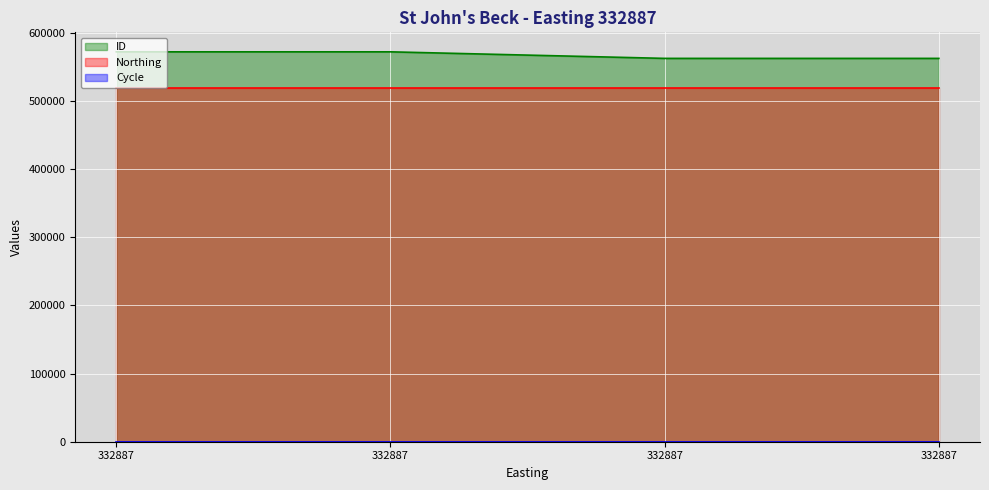

True or false: Cycle and ID intersect in this chart.

False